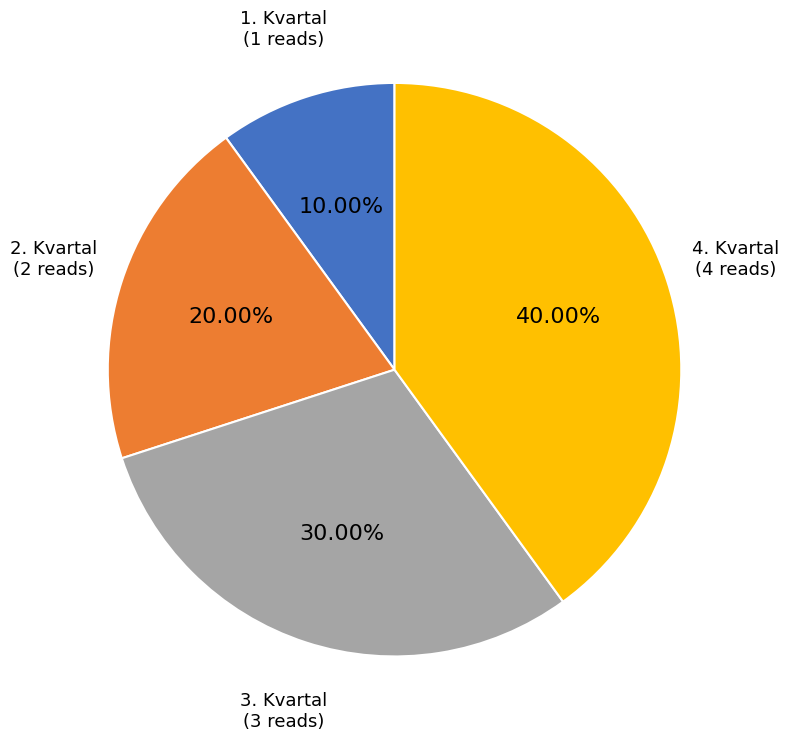

To the nearest percent, what percentage of the pie is 4. Kvartal?

40%